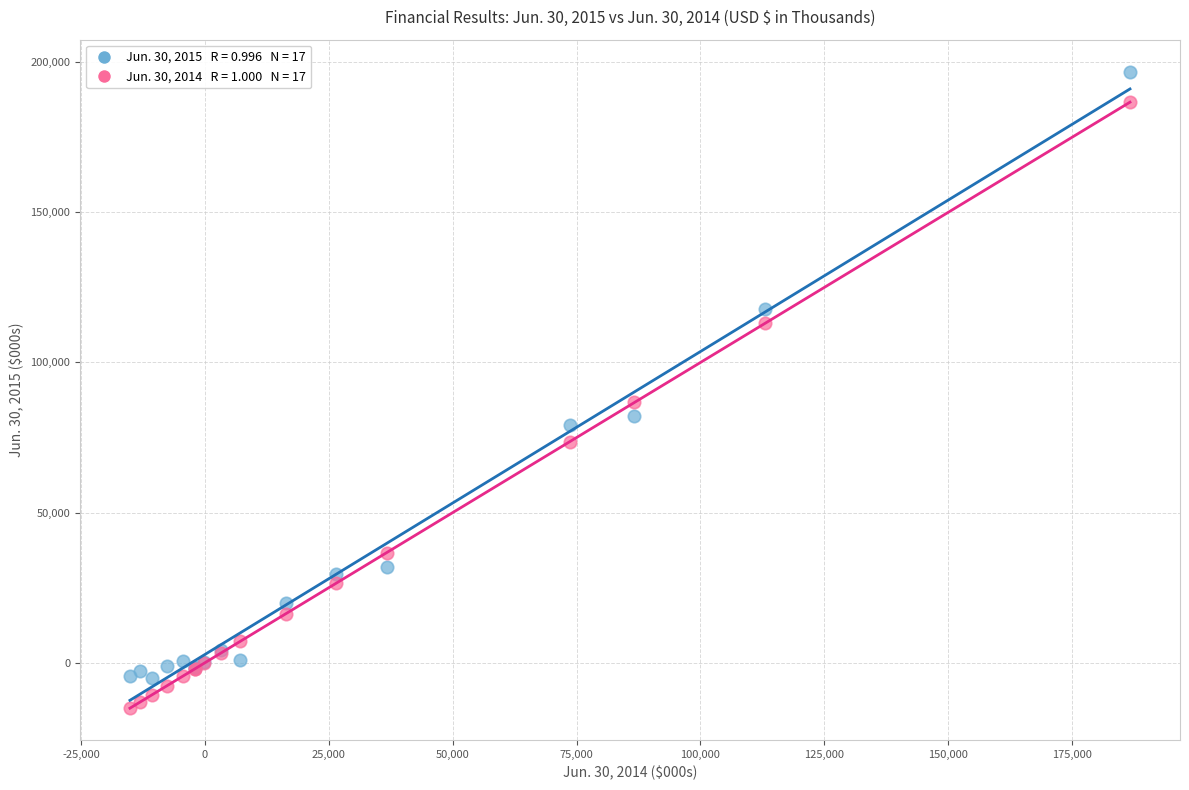

Across all series, what Y value is closest to 90877?

86679